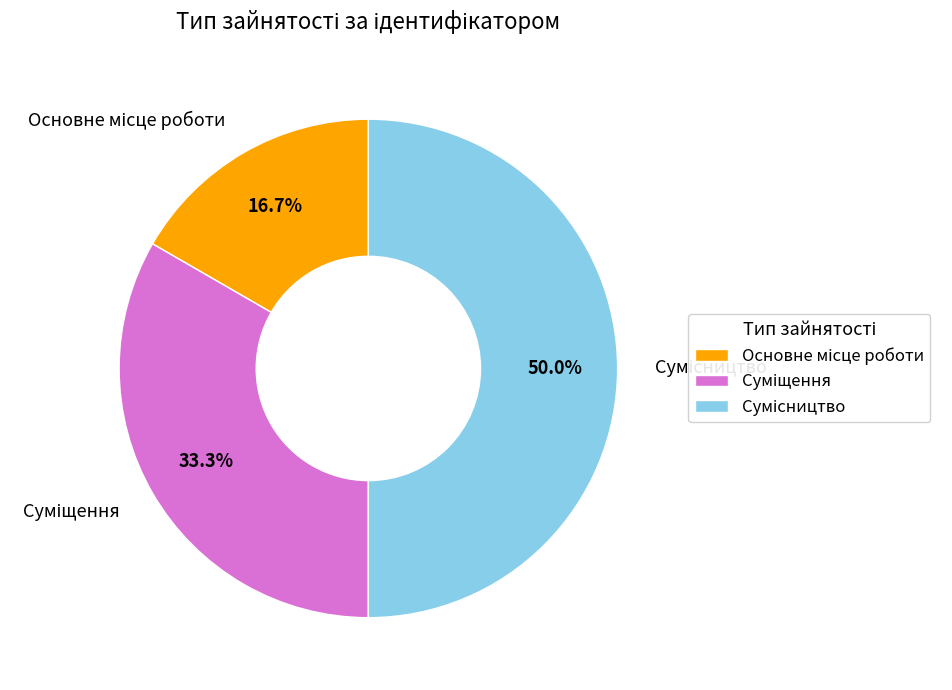

To the nearest percent, what is the difference between the Основне місце роботи and Суміщення slice percentages?

17%